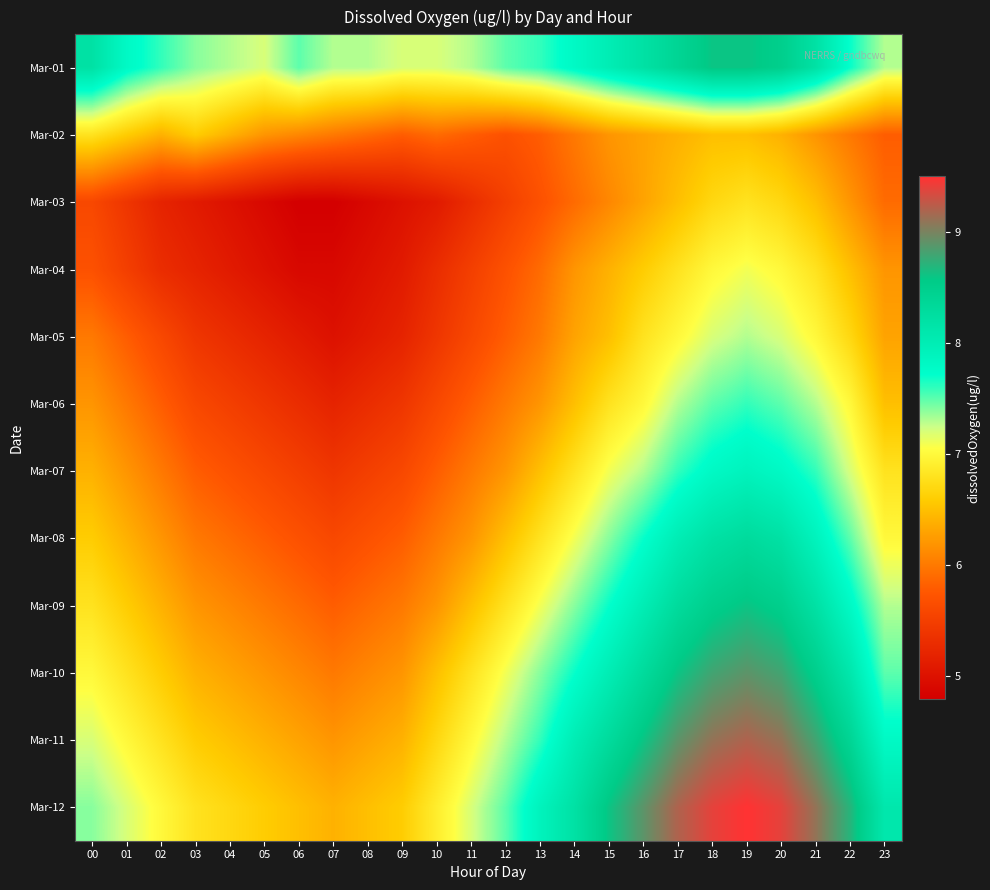

List the series in order of their peak value, lowest first.

Mar-02, Mar-03, Mar-04, Mar-05, Mar-06, Mar-07, Mar-08, Mar-01, Mar-09, Mar-10, Mar-11, Mar-12